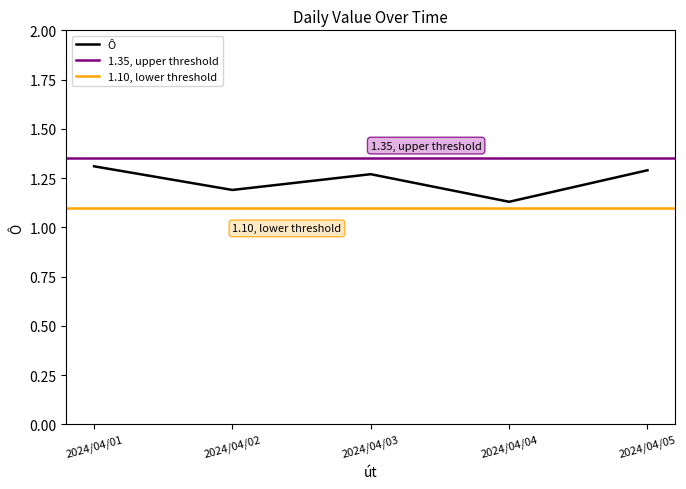

Which label corresponds to the smallest value in the chart?

2024/04/04